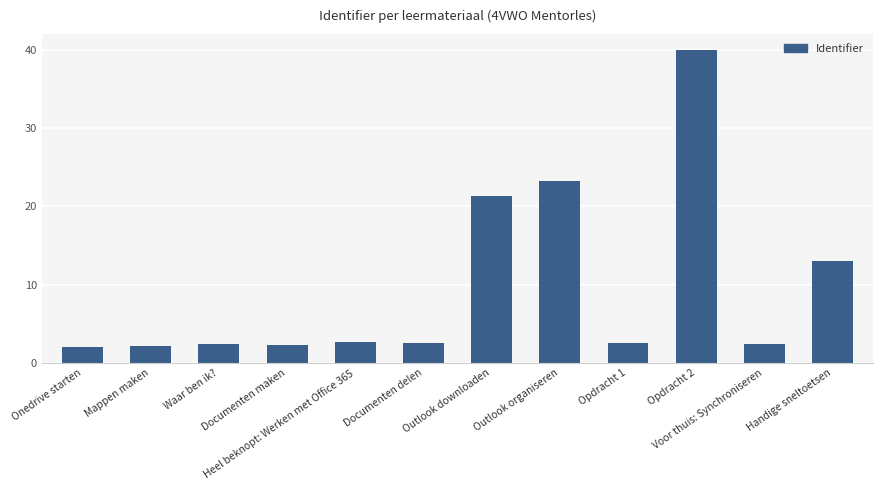

Where is the data nearest to the value 21?

Outlook downloaden